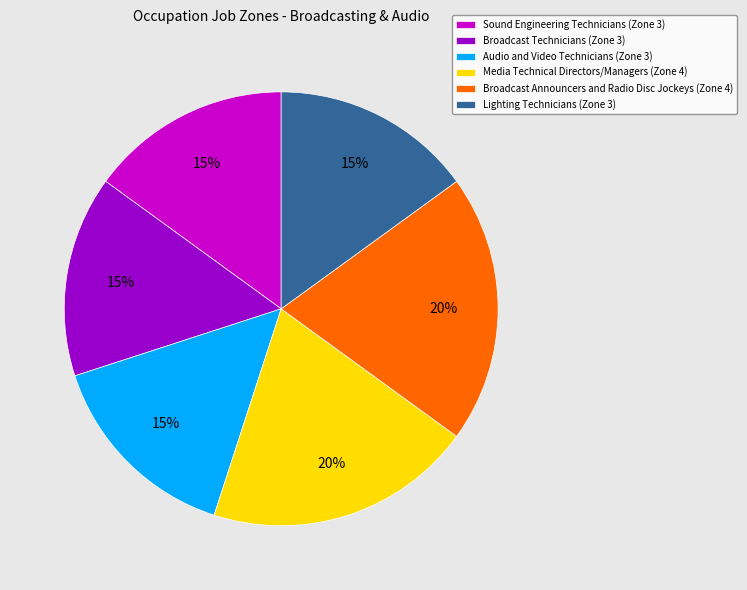

Count the number of slices in the pie.

6